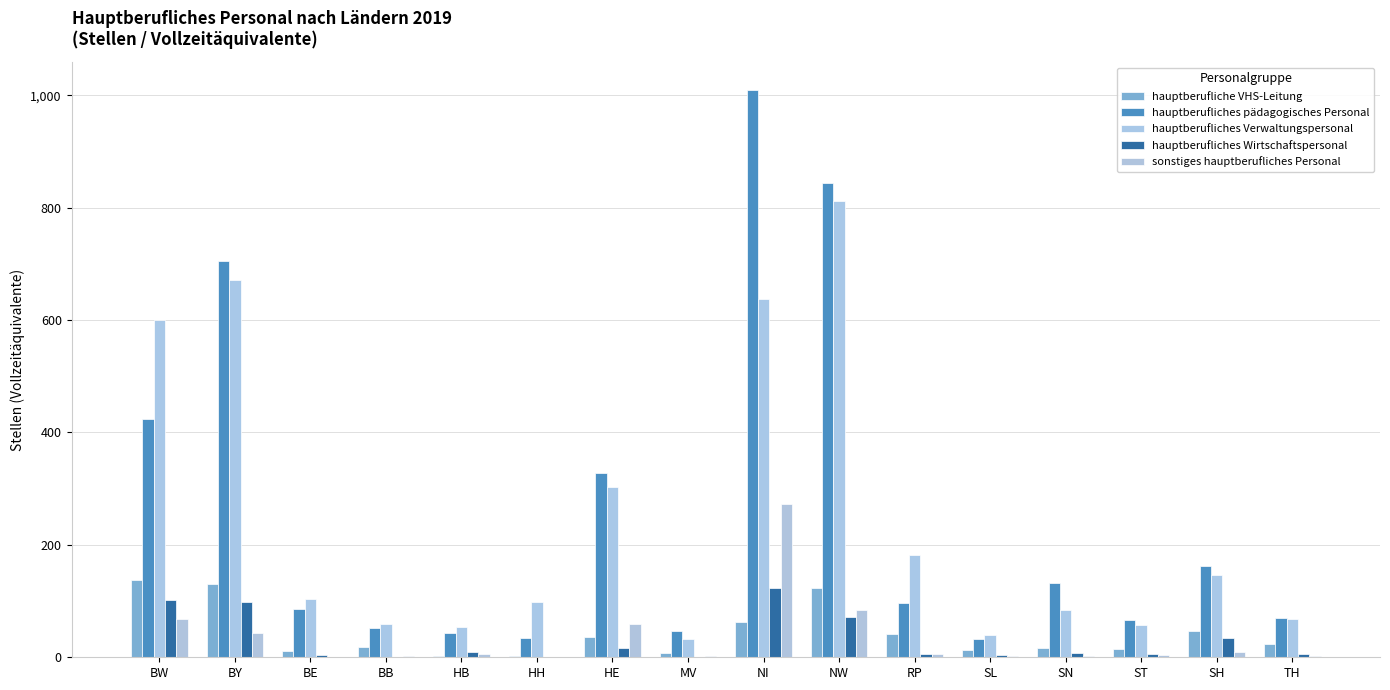

What are all the series names shown in the legend?

hauptberufliche VHS-Leitung, hauptberufliches pädagogisches Personal, hauptberufliches Verwaltungspersonal, hauptberufliches Wirtschaftspersonal, sonstiges hauptberufliches Personal